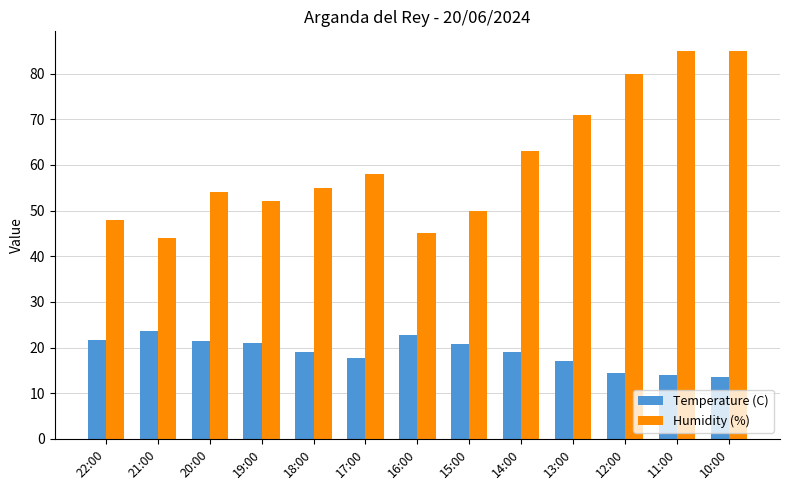

What is the minimum value for Temperature (C)?

13.5